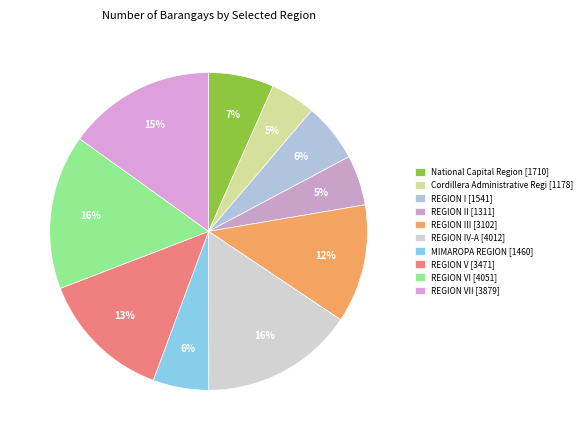

How many segments does this pie chart have?

10